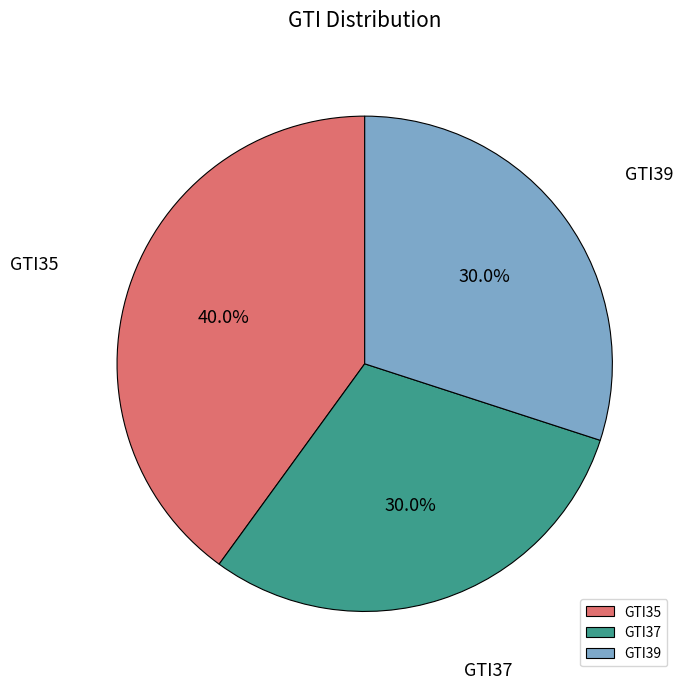

What portion of the pie excludes GTI37?

70.0%